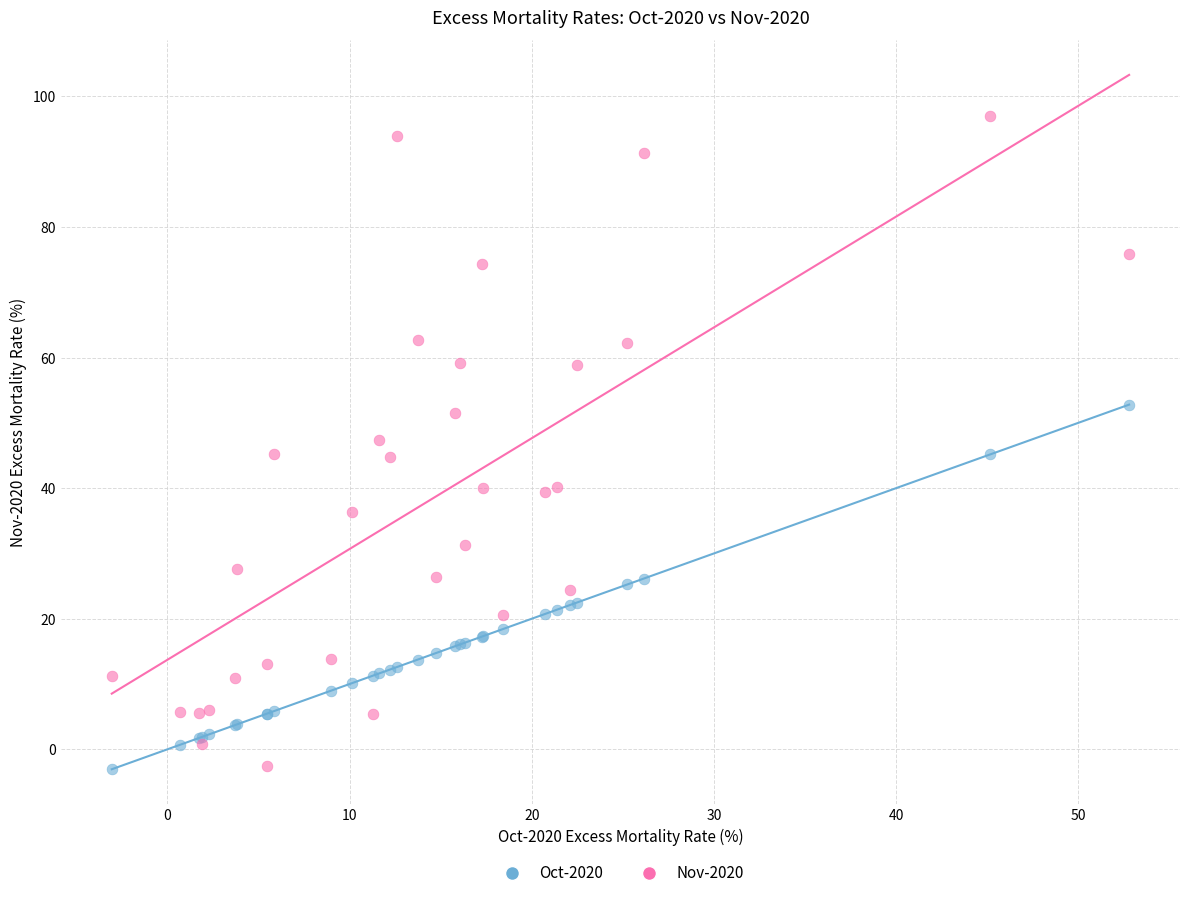

Which series contains the highest Y value?

Nov-2020